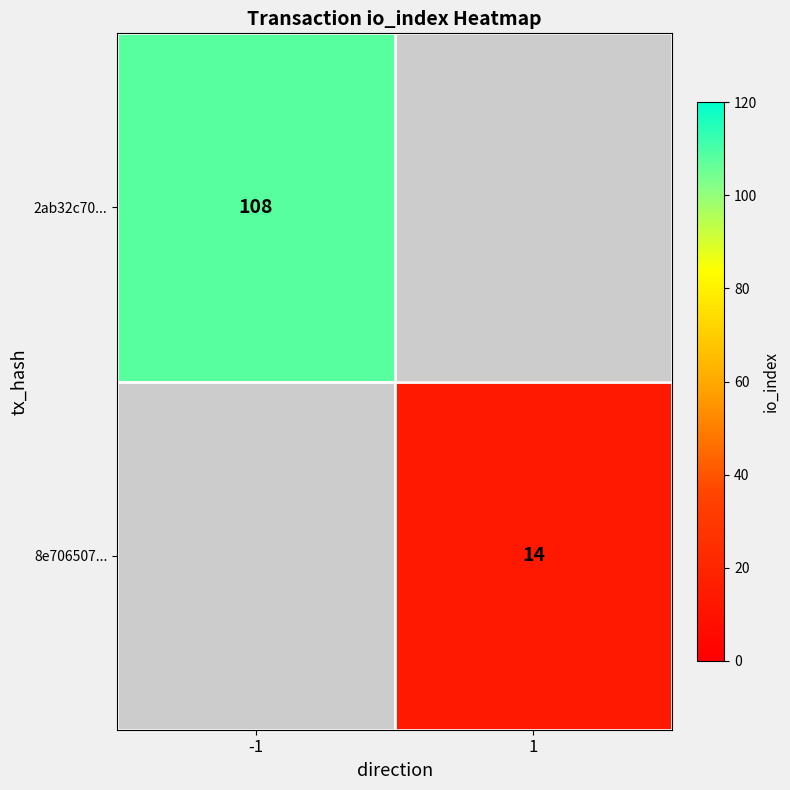

Which has a higher value, 1 or -1?

-1